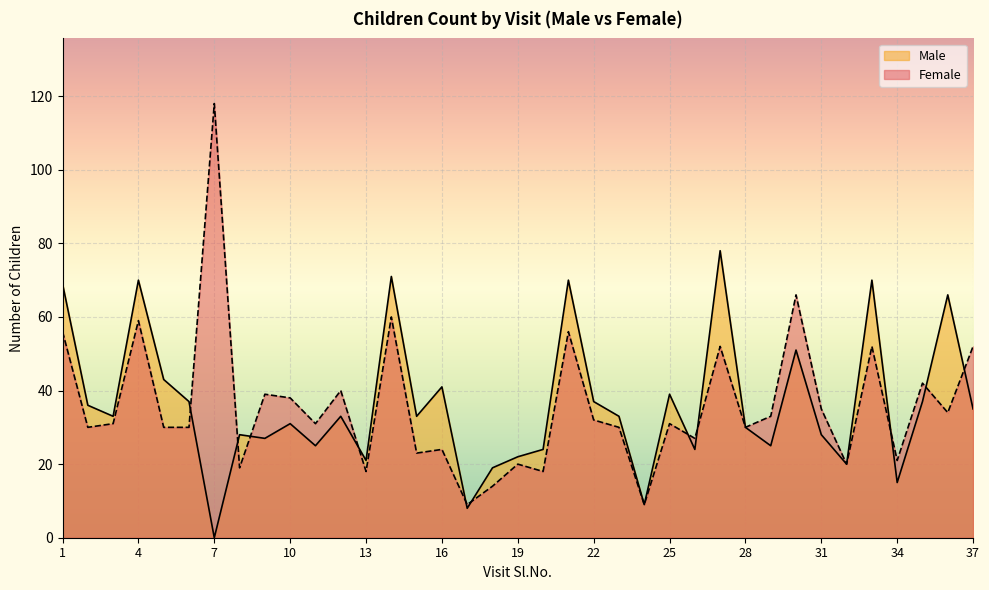

True or false: Female has a value of 18 at 13.

True